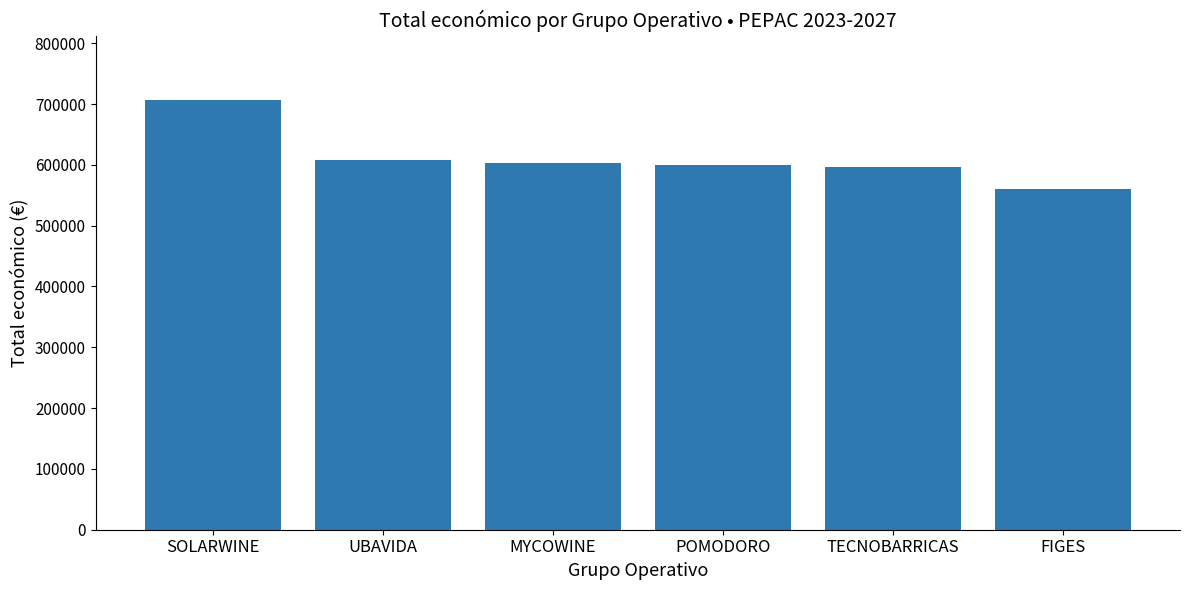

Approximately how many times larger is the value at POMODORO compared to TECNOBARRICAS?

1.0